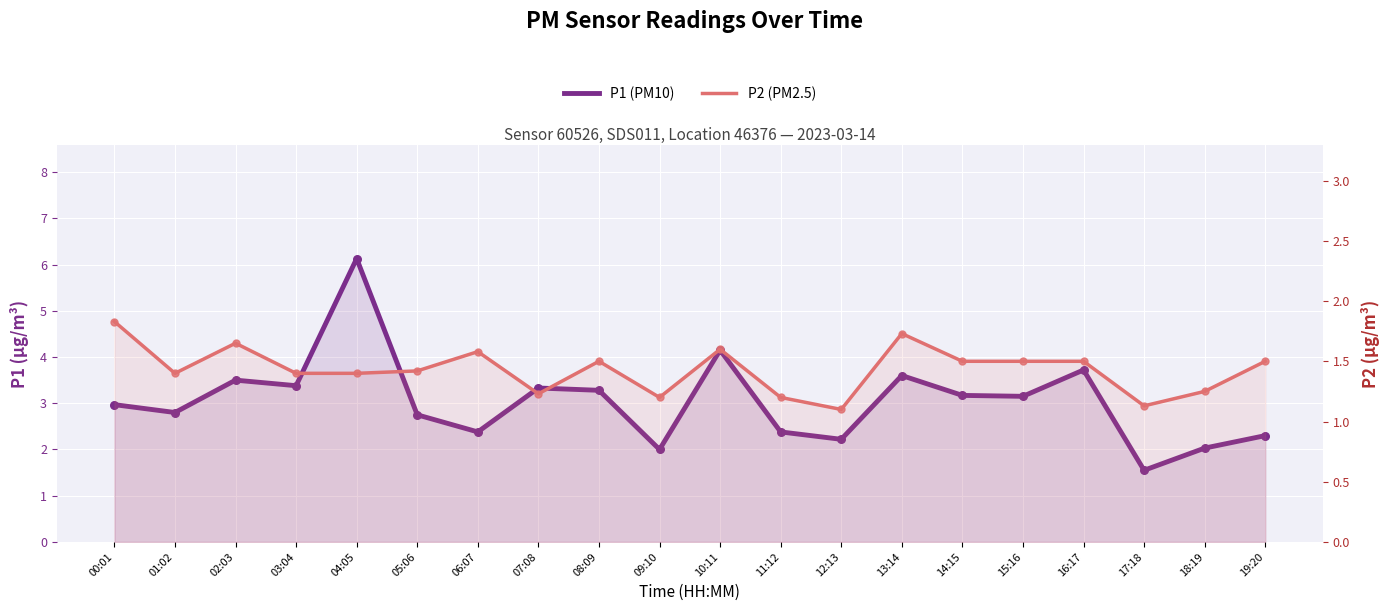

Which series reaches the maximum Y coordinate?

P1 (PM10)